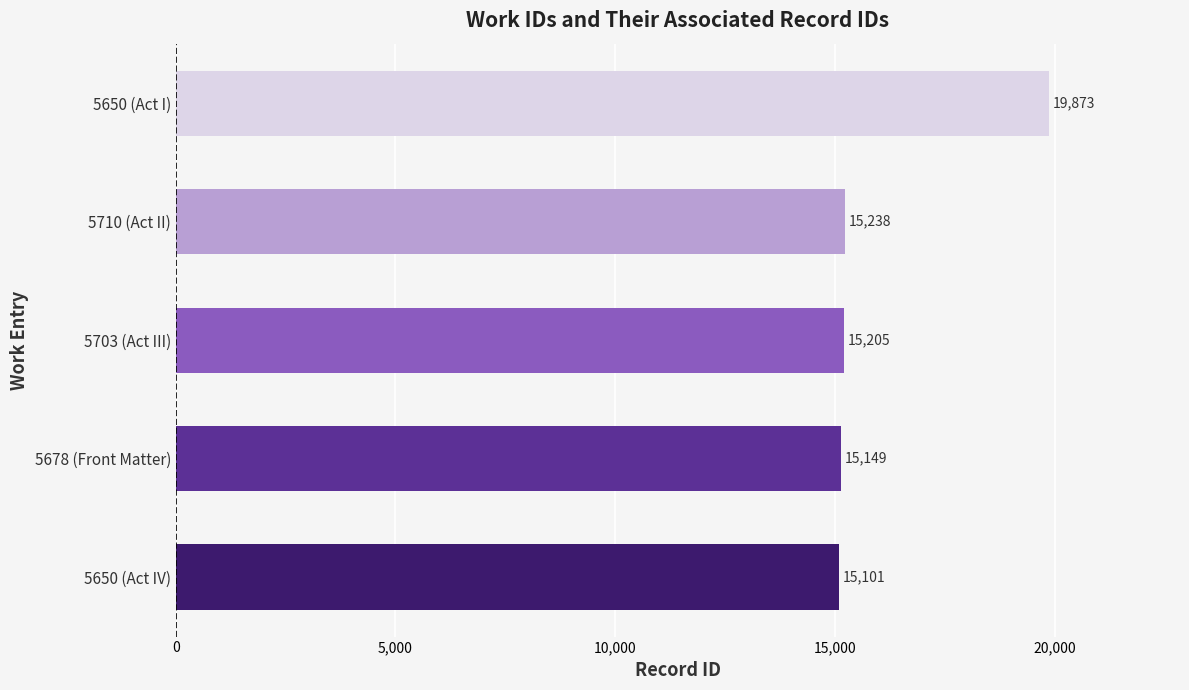

Are the bars grouped side by side (vs. stacked)?

No